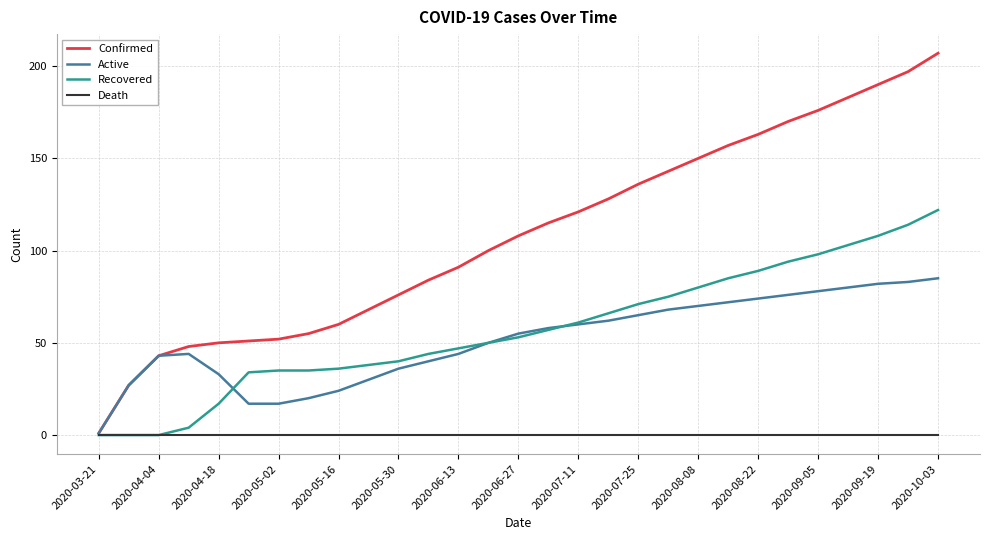

Which series has the largest total across all categories?

Confirmed